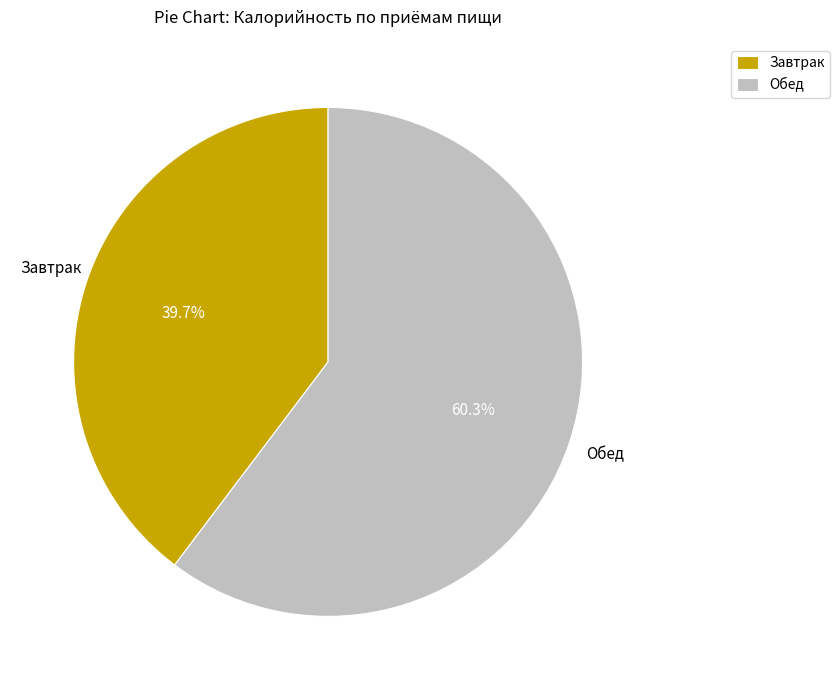

Which has a higher value, Обед or Завтрак?

Обед